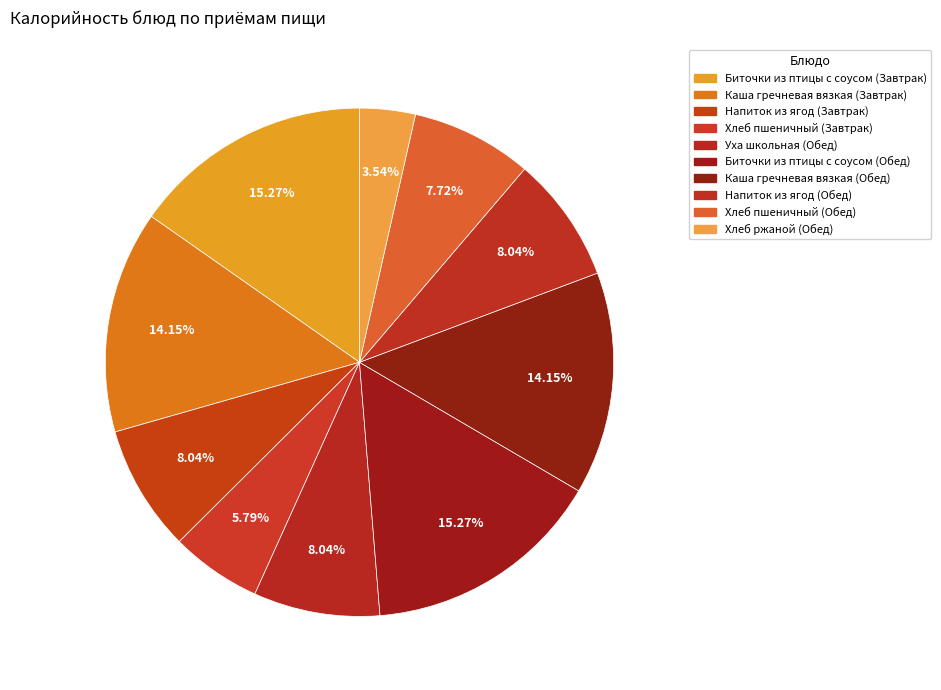

Count the number of slices in the pie.

10